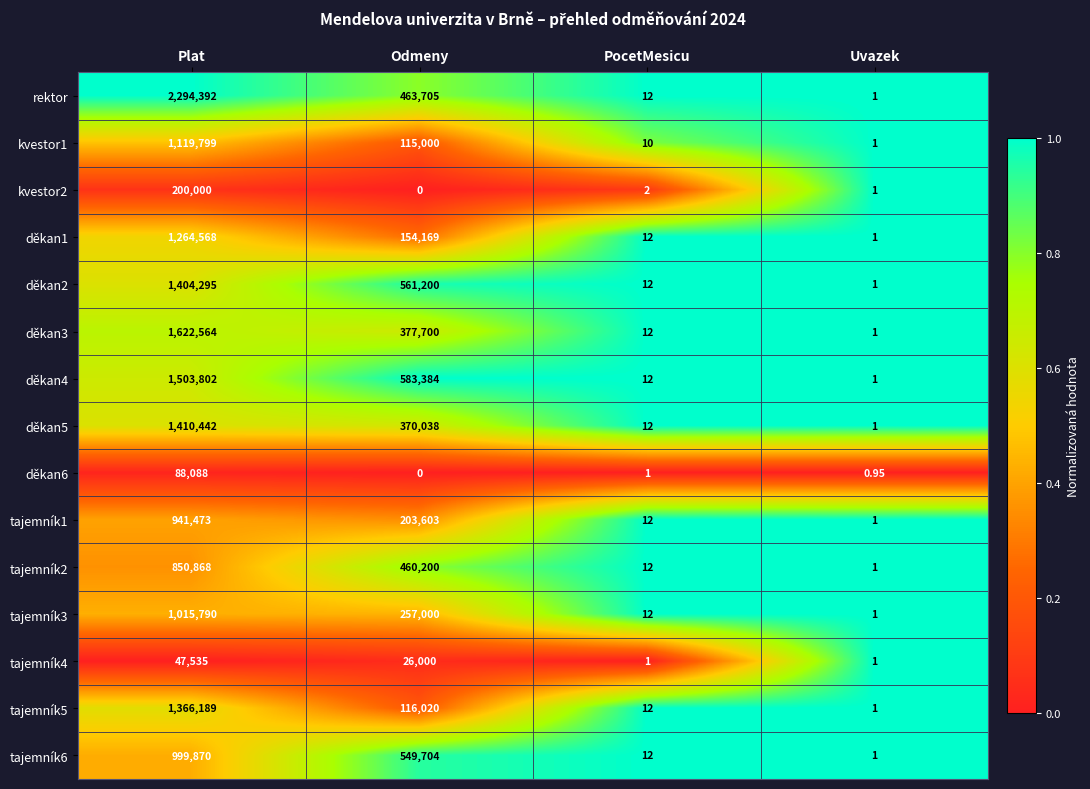

At which label does tajemník4 first exceed 26000?

Plat